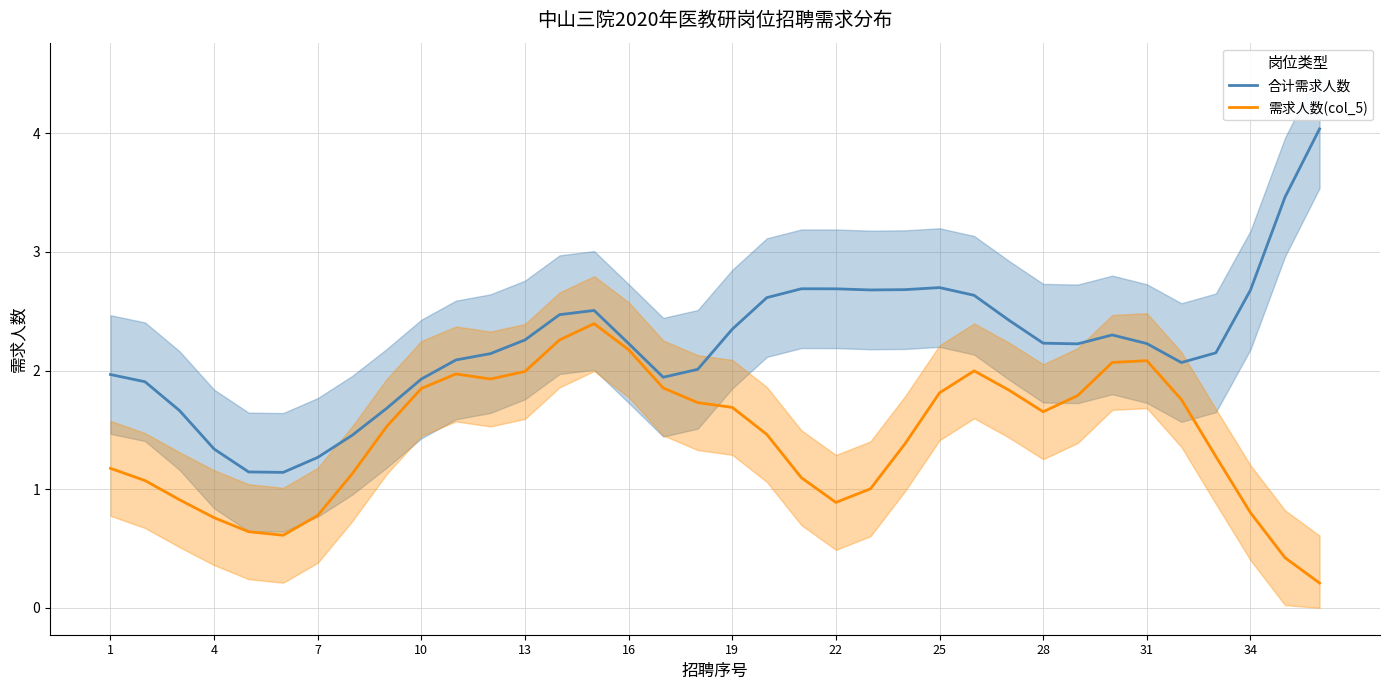

True or false: 需求人数(col_5) has a value of 1.2 at 22.

False